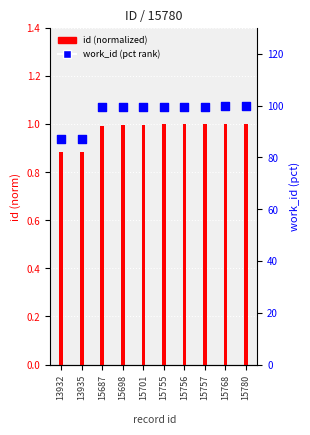

Which series reaches the maximum Y coordinate?

work_id (pct rank)